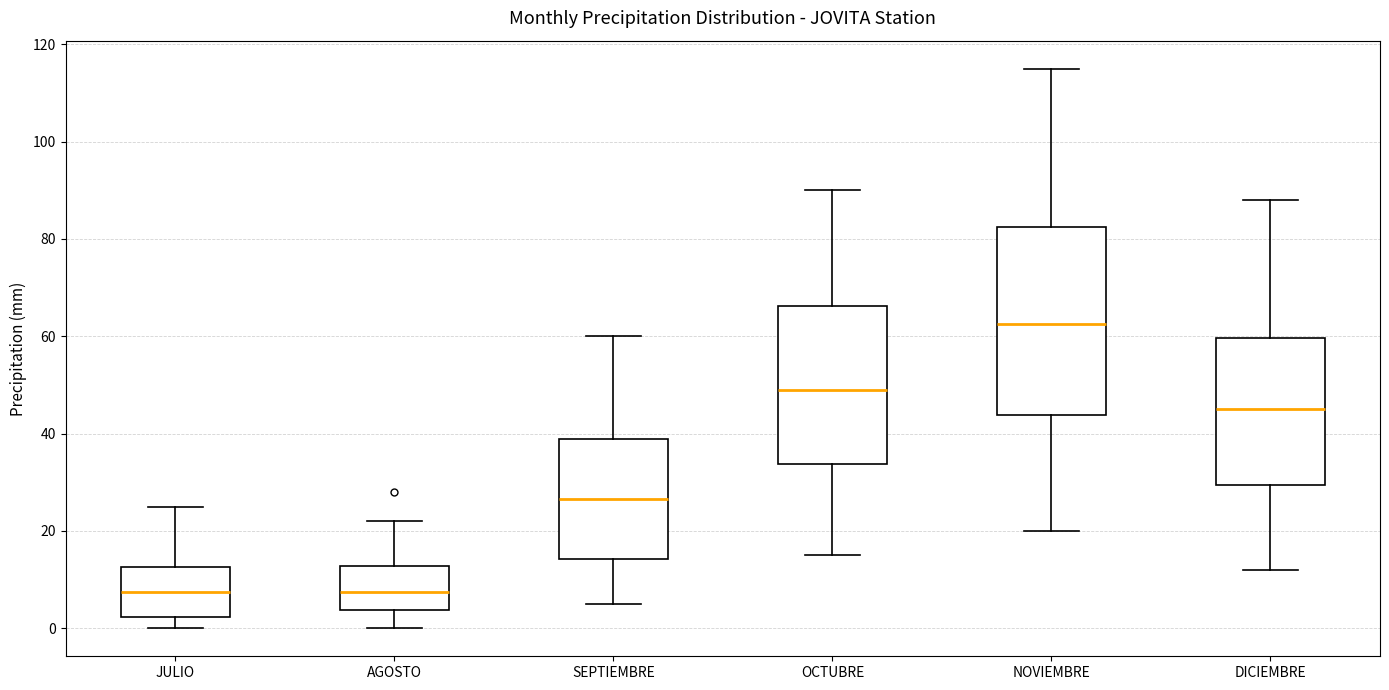

Reading left to right, read every box against the y-axis: the position of its median line, the range the box covers, and the ends of its whiskers. The values are not printed on the chart, so give them approximately, as read against the axis.

JULIO: median 8, box 2 to 12, whiskers 0 to 26
AGOSTO: median 8, box 4 to 12, whiskers 0 to 22
SEPTIEMBRE: median 26, box 14 to 40, whiskers 6 to 60
OCTUBRE: median 50, box 34 to 66, whiskers 16 to 90
NOVIEMBRE: median 62, box 44 to 82, whiskers 20 to 116
DICIEMBRE: median 46, box 30 to 60, whiskers 12 to 88